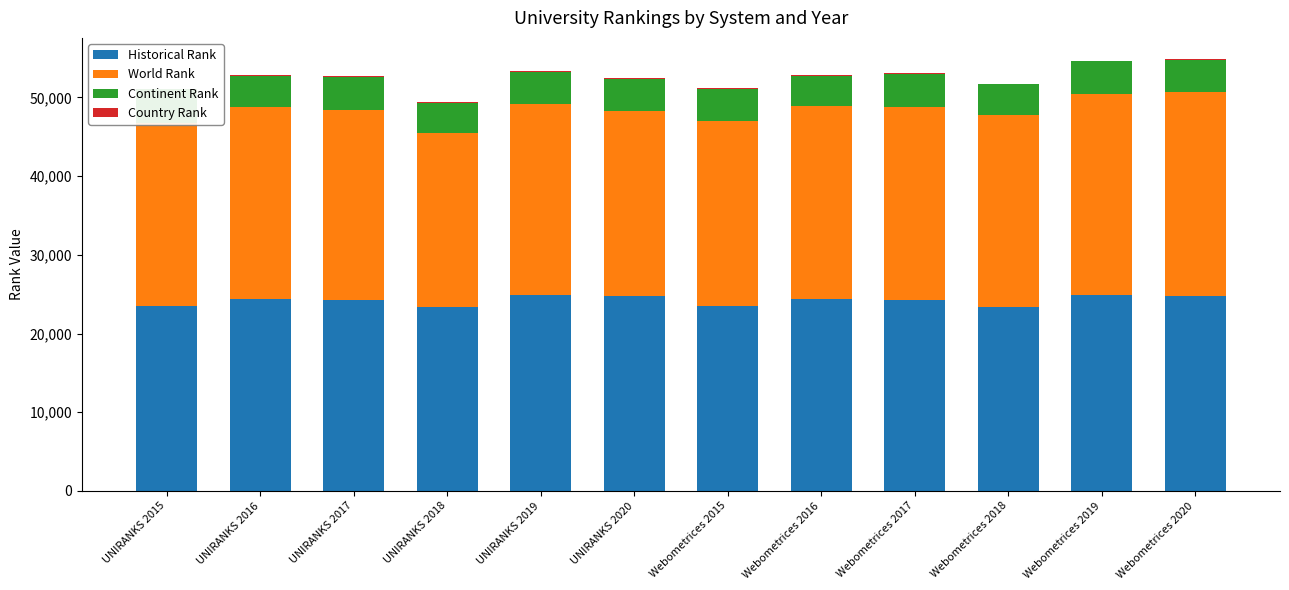

How many data points in Historical Rank are less than 24436?

6